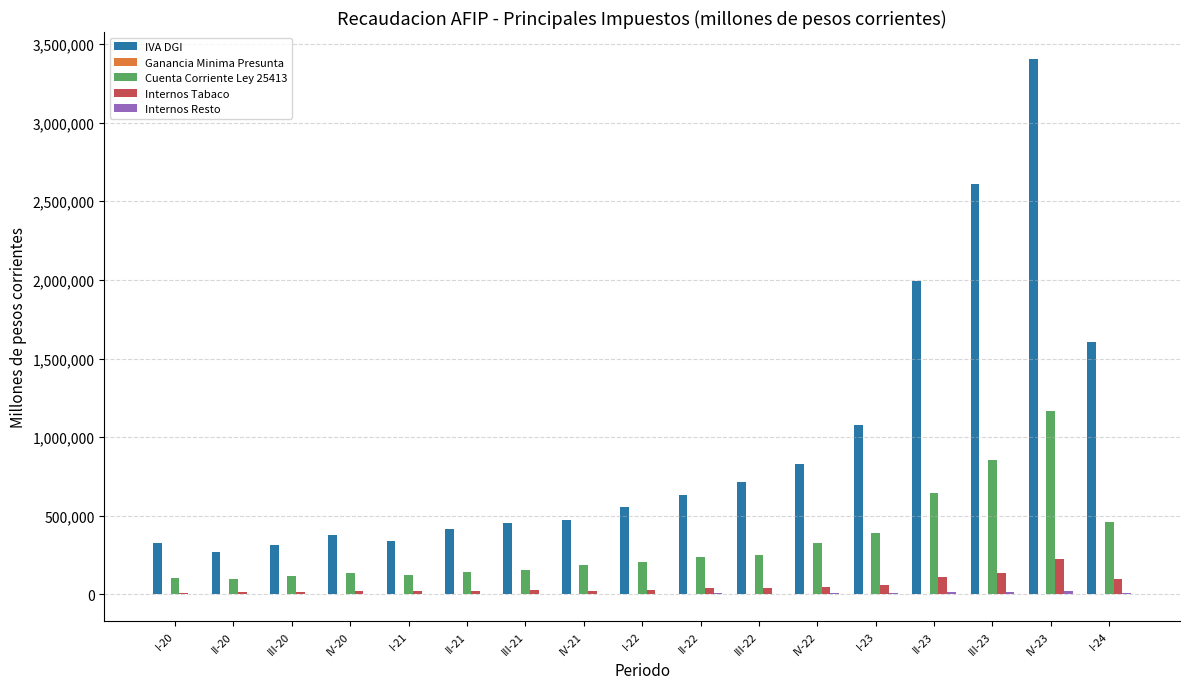

Which label corresponds to the largest value in the chart?

IV-23